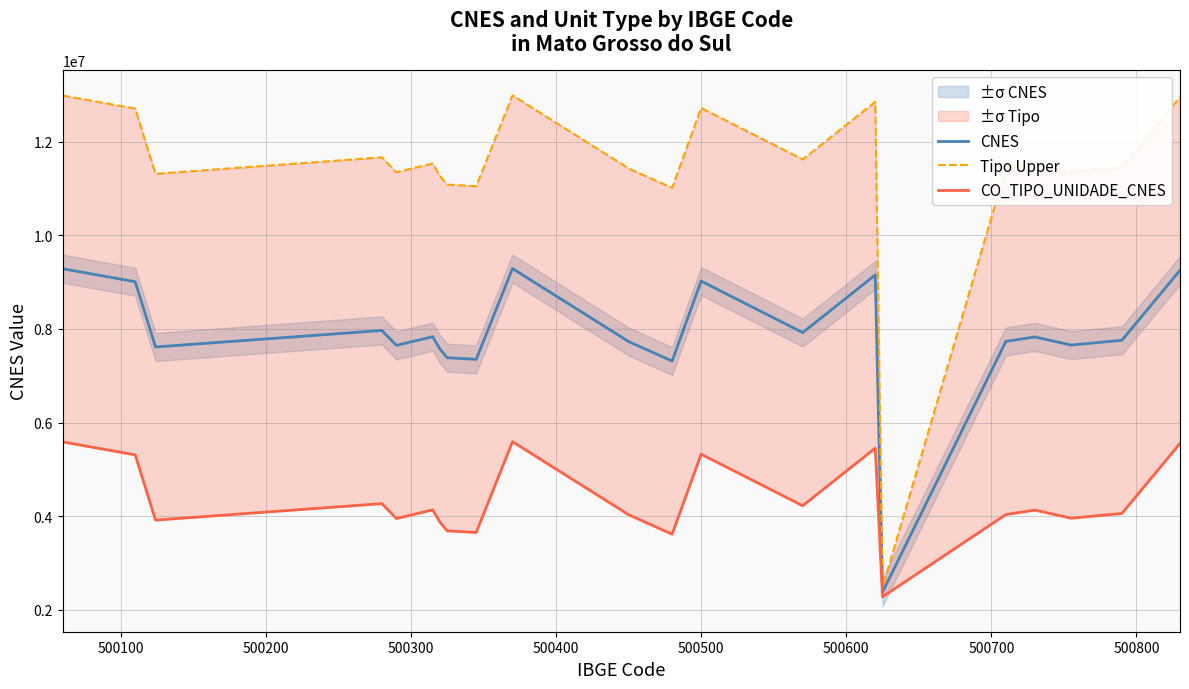

Rank the series at 500400 from highest to lowest value.

Tipo Upper, CNES, CO_TIPO_UNIDADE_CNES